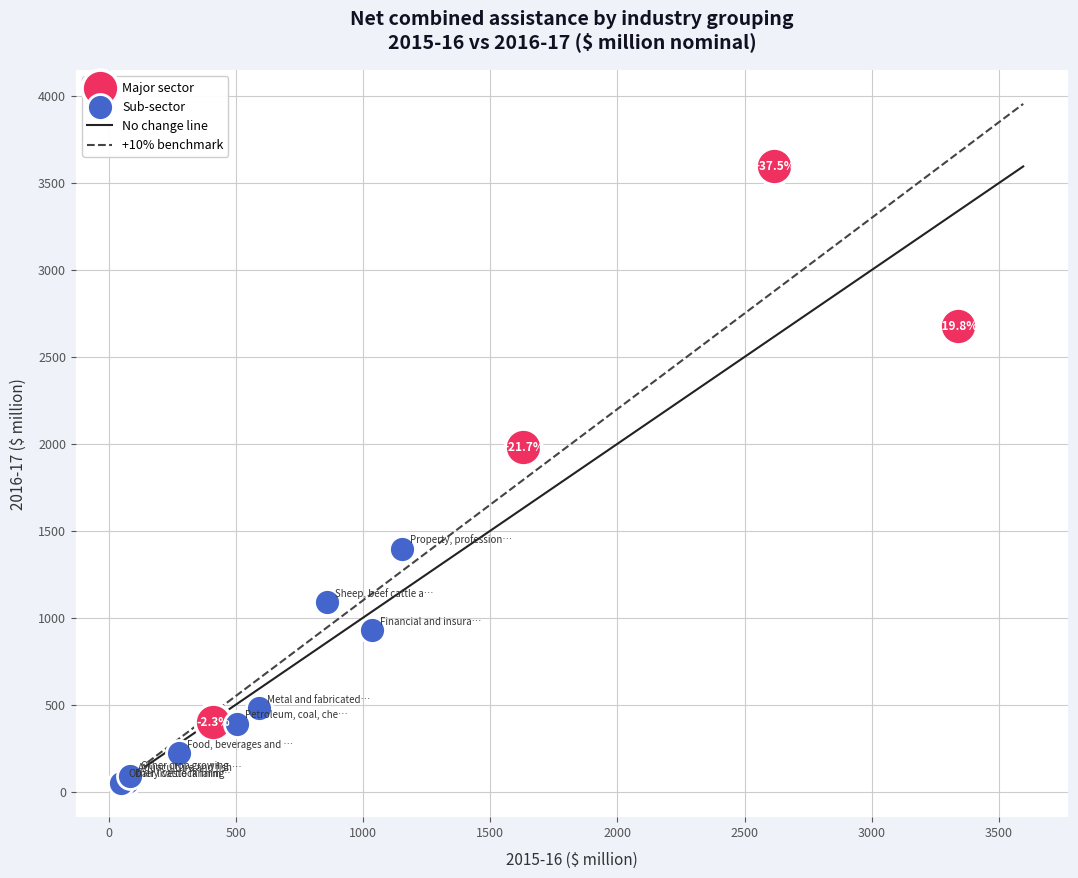

Which series has the widest spread of Y values?

Major sector